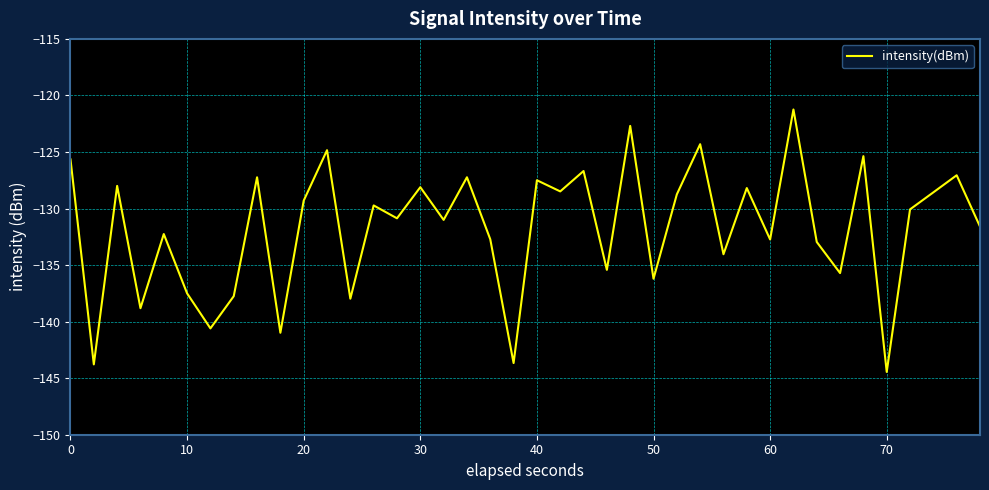

How many interior local valleys (lower than both neighbors) does the data have?

15